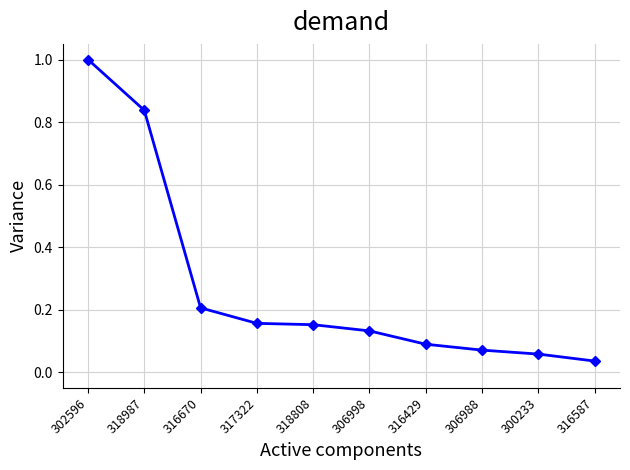

What position from the right is 316587?

1